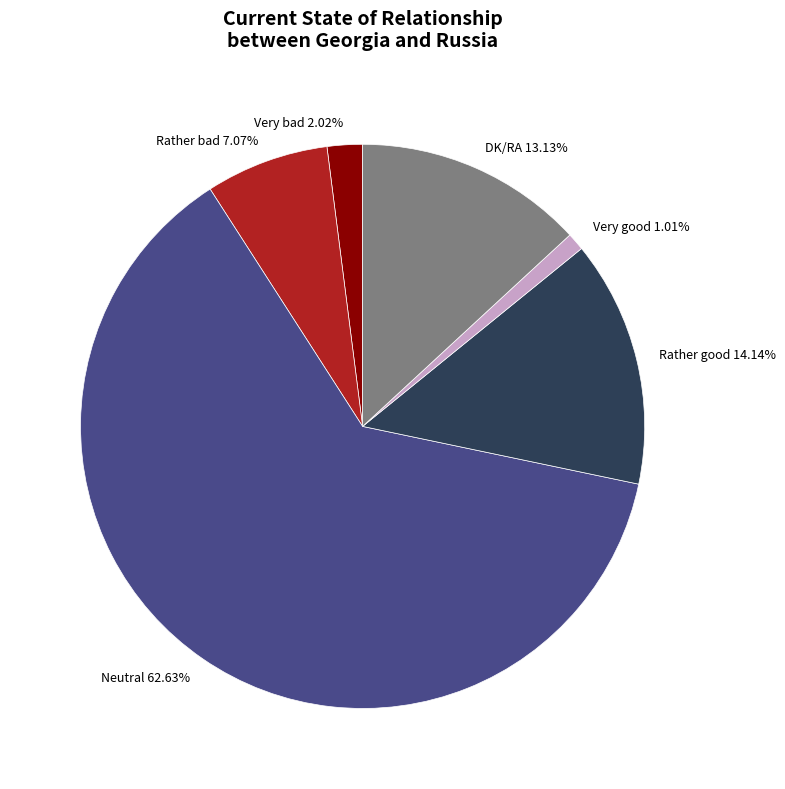

What is the total percentage of Rather good and Neutral?

76.8%